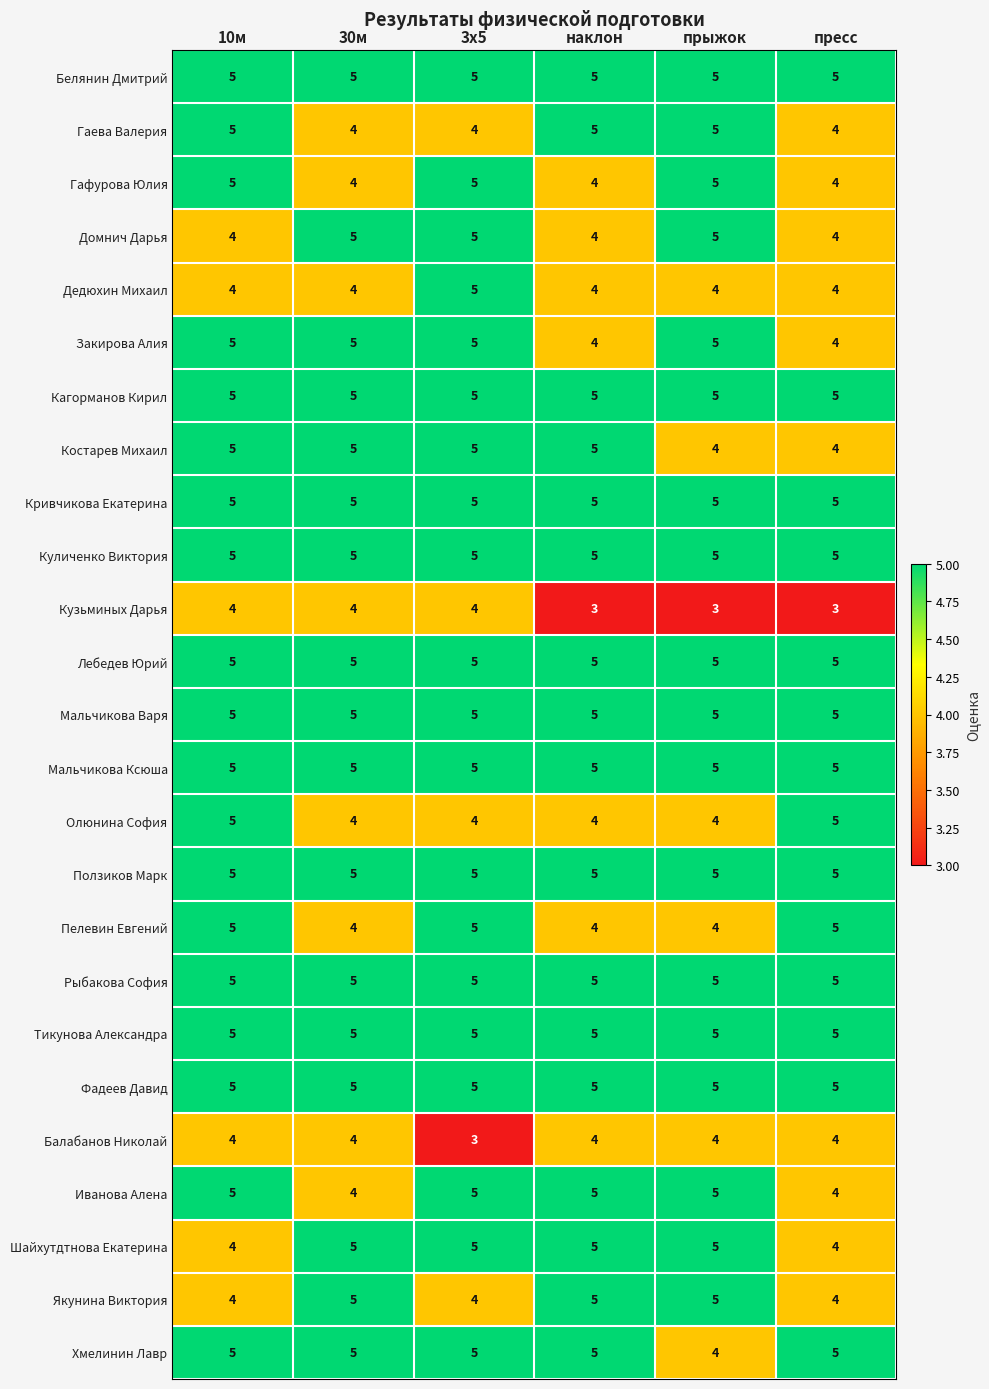

What is the smallest value displayed?

3